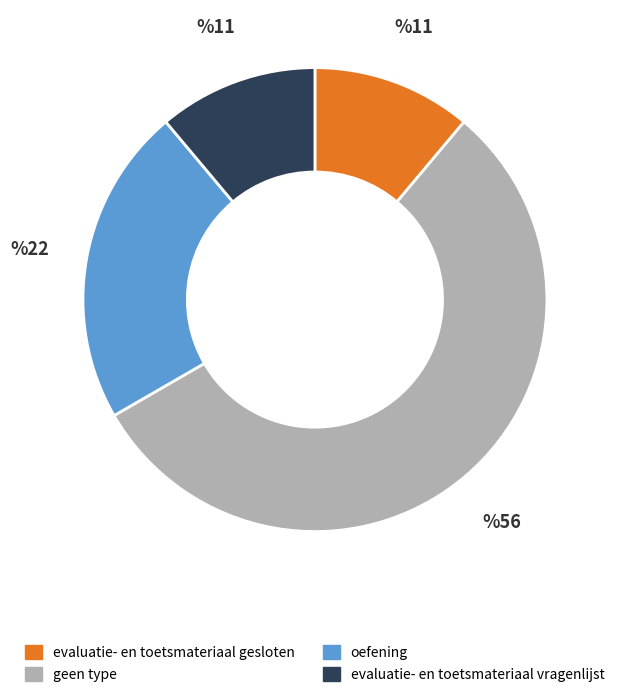

Do oefening and evaluatie- en toetsmateriaal vragenlijst together represent more than half of the pie?

No